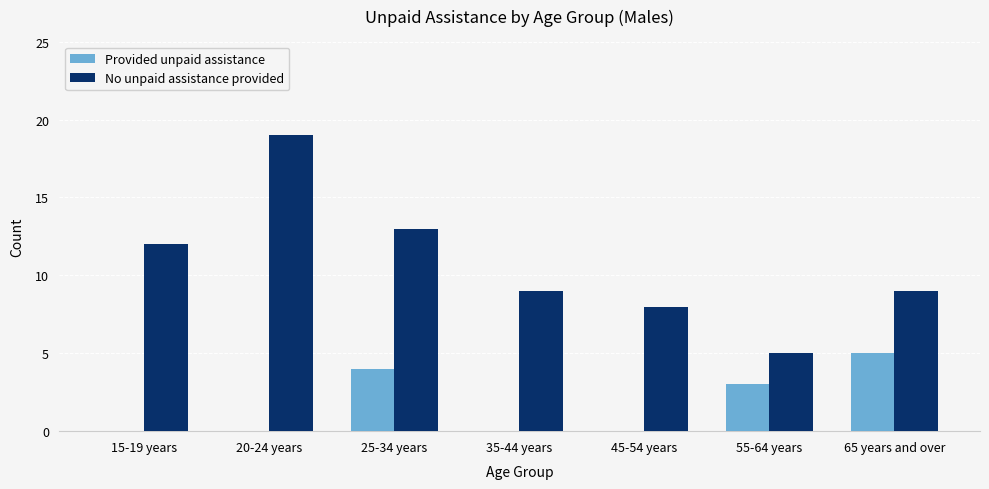

What is the total value across all series at 15-19 years?

12